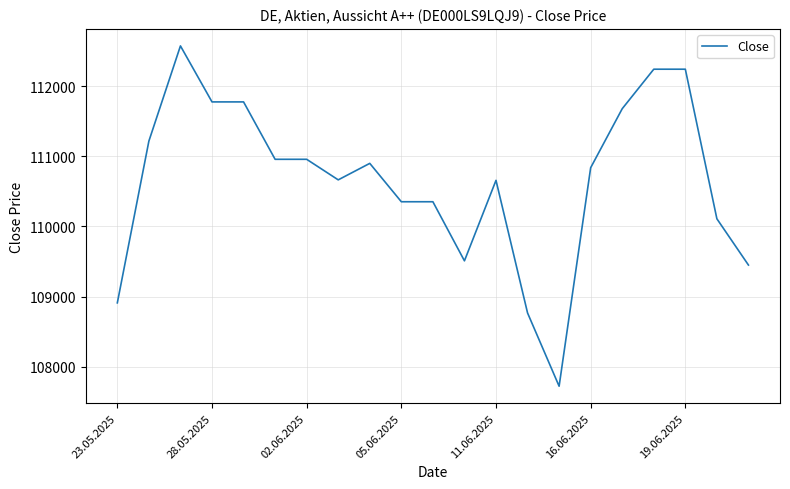

What is the maximum value shown in the chart?

112573